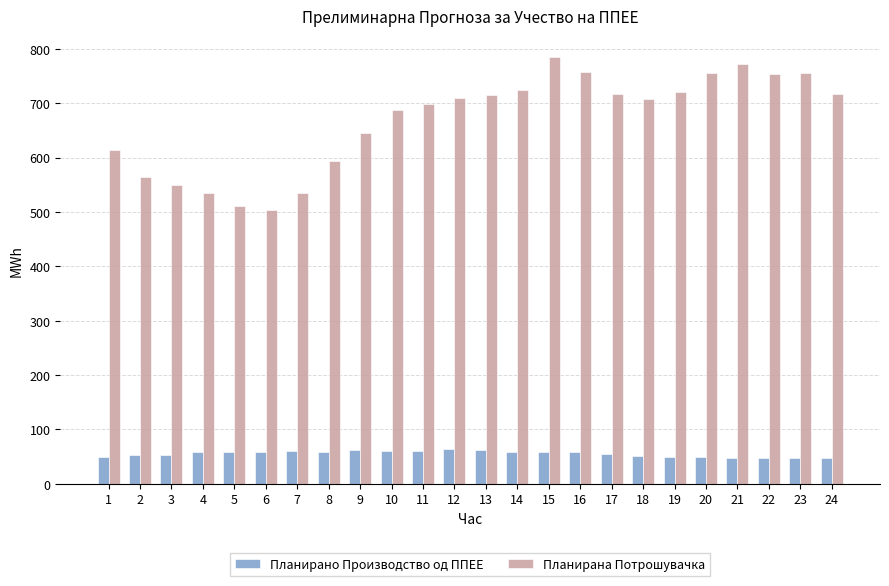

List the series in order of their peak value, lowest first.

Планирано Производство од ППЕЕ, Планирана Потрошувачка